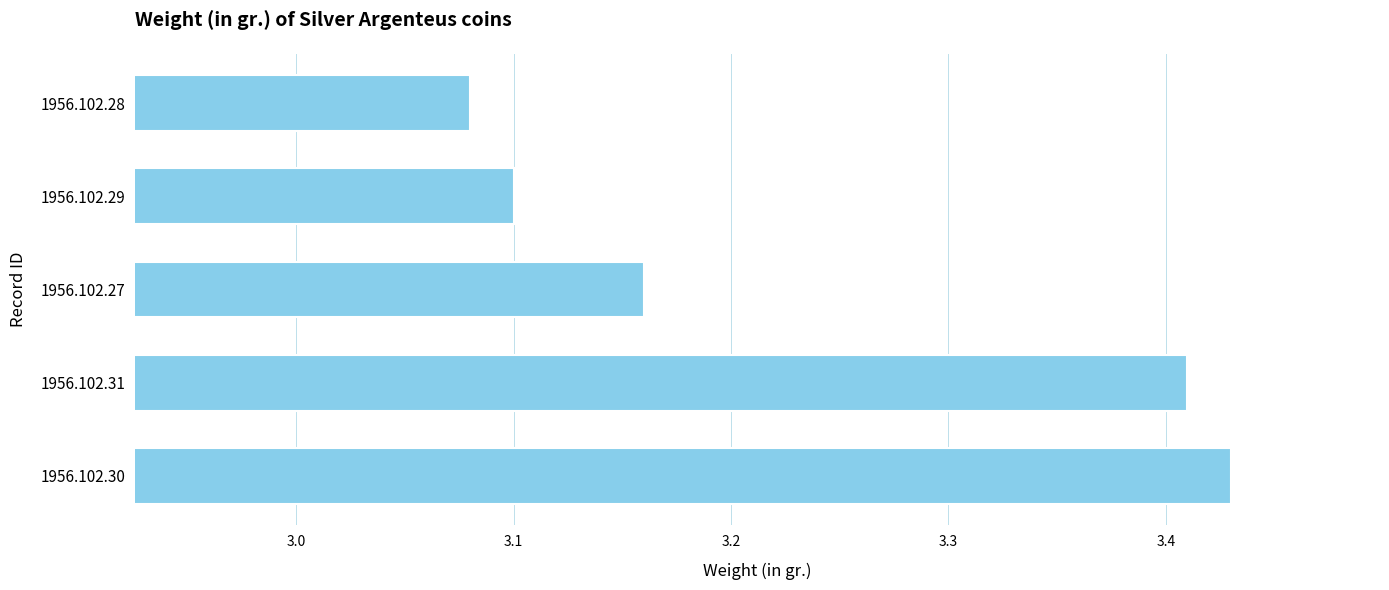

What is the sum of all values?

16.2